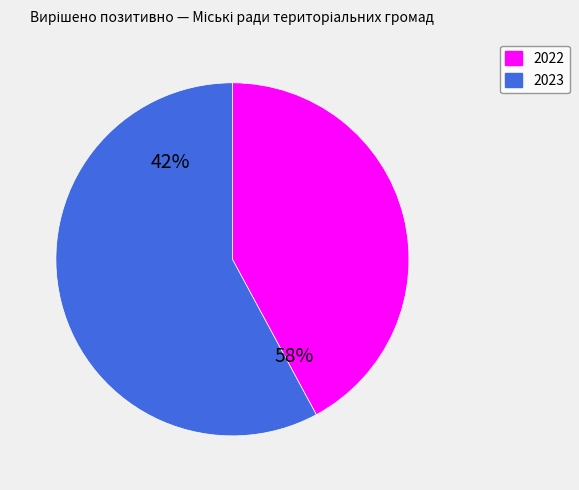

Is there a majority slice in this chart?

Yes